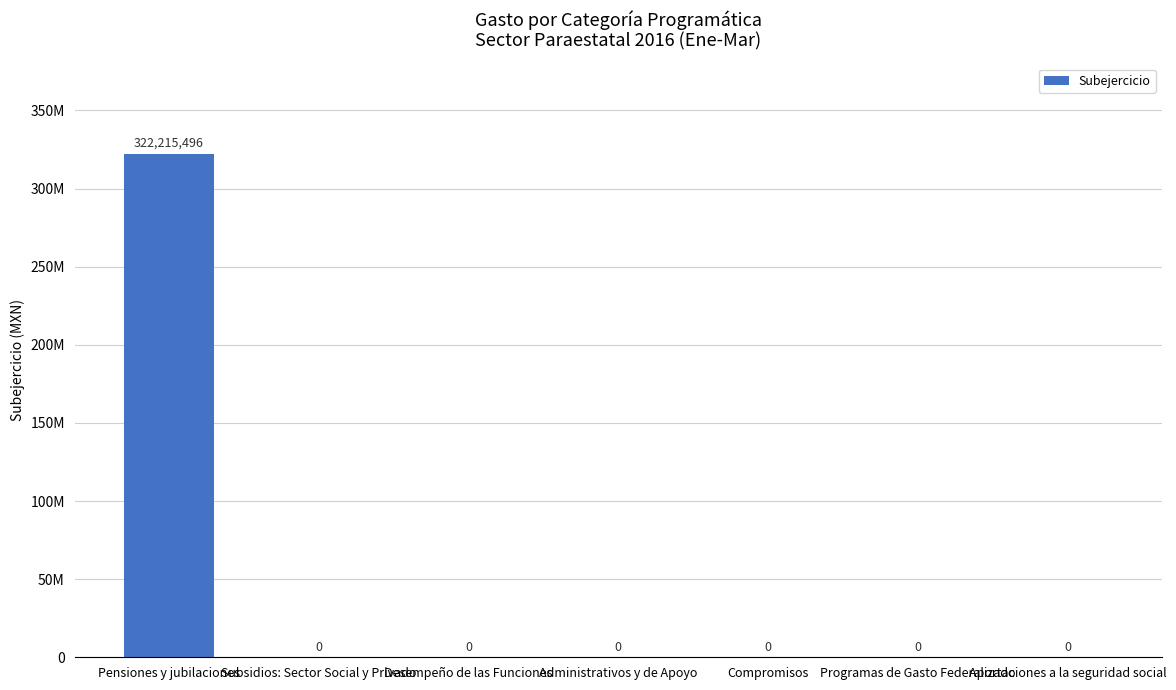

Count the number of values greater than 0.

1